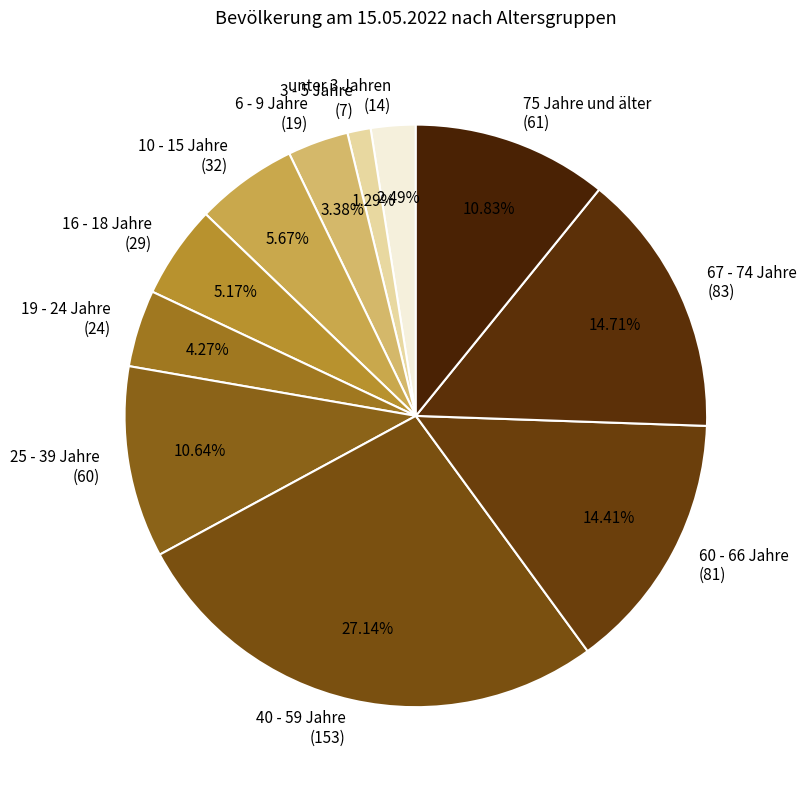

How many slices are in this pie chart?

11